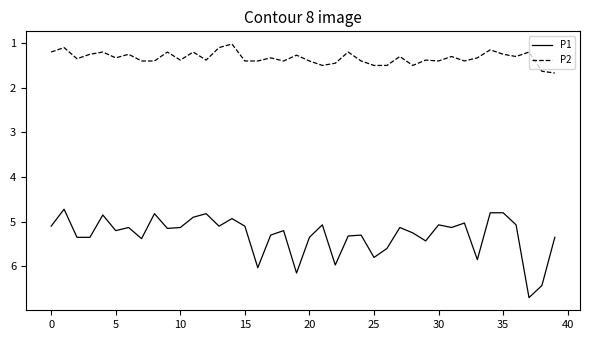

Rank the series by their maximum value, from highest to lowest.

P1, P2